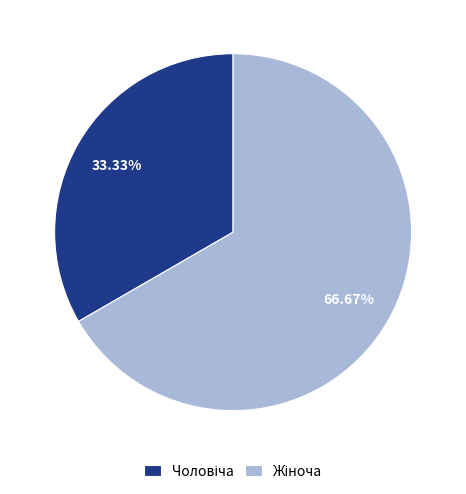

Is there a majority slice in this chart?

Yes